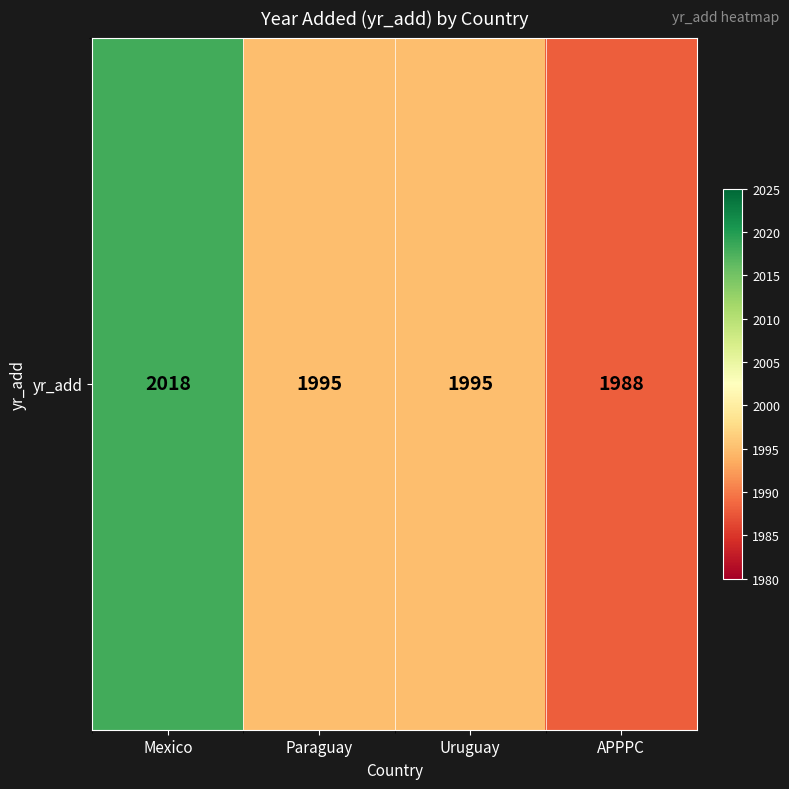

What is the ratio of the value at Mexico to the value at APPPC?

1.0